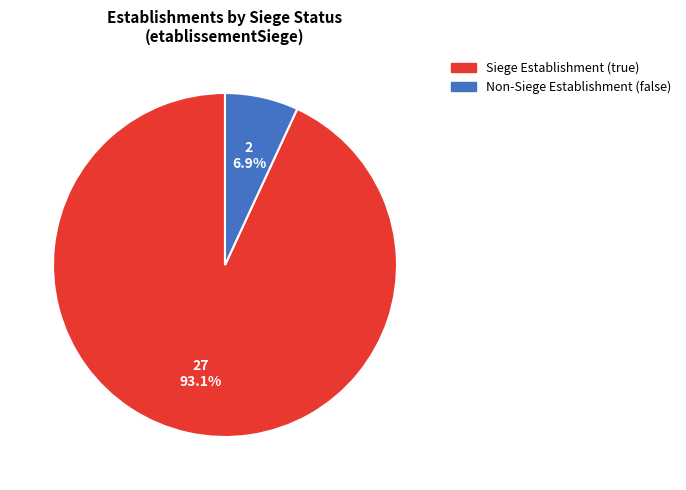

Is the sum of Non-Siege Establishment (false) and Siege Establishment (true) greater than half?

Yes